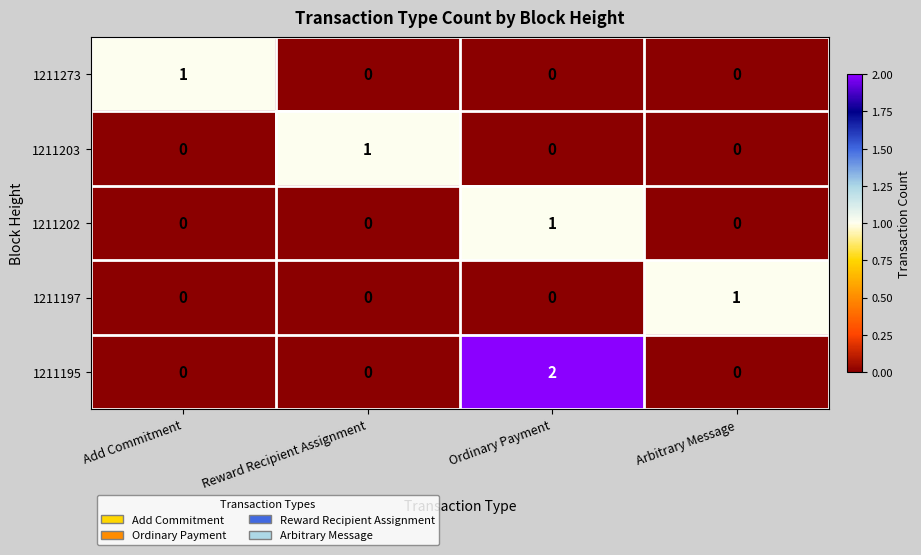

How many 1211195 values are between 0 and 2?

4